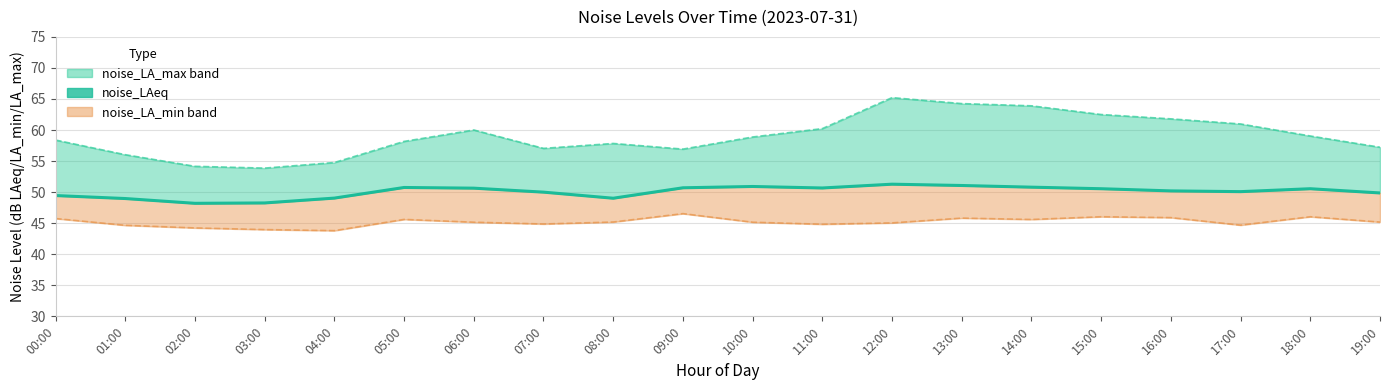

At how many categories does at least one series exceed 44?

20